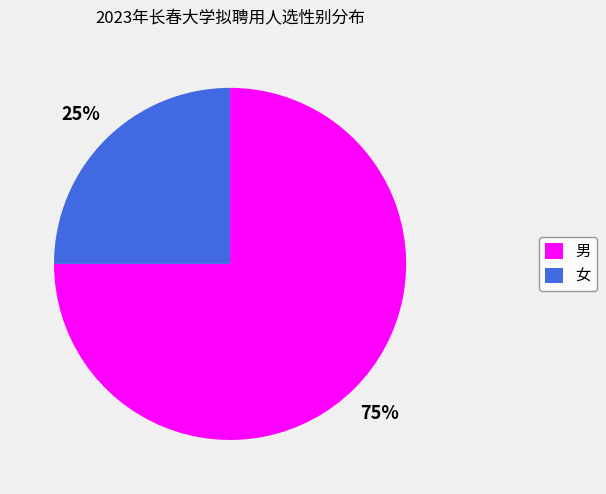

Combined, do 男 and 女 account for over 50%?

Yes